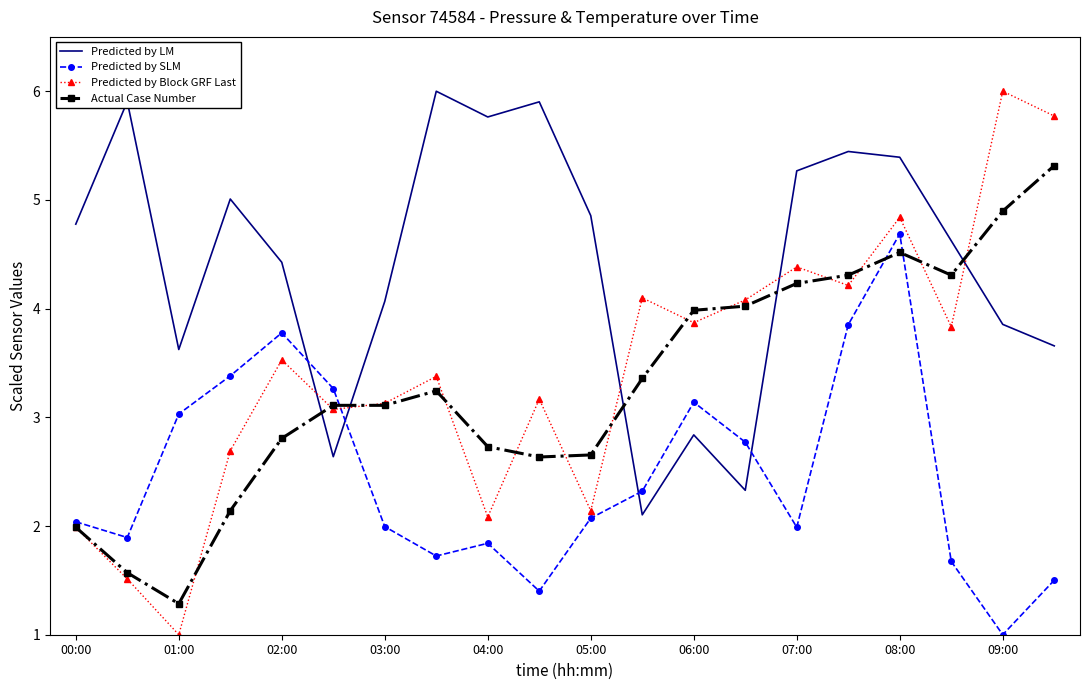

What is the maximum value shown in the chart?

6.0